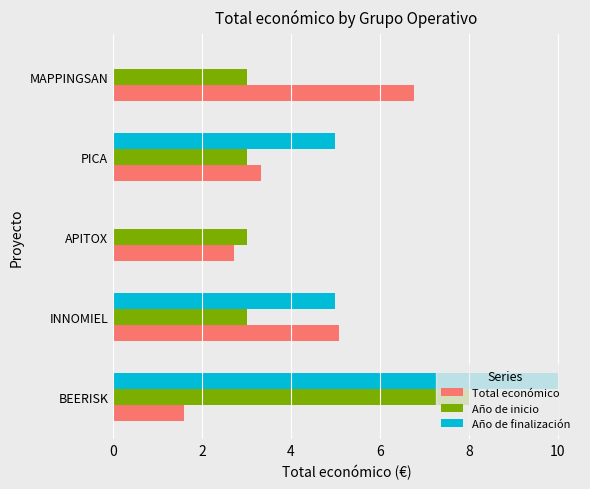

What is the approximate value of Año de inicio at PICA?

3.0